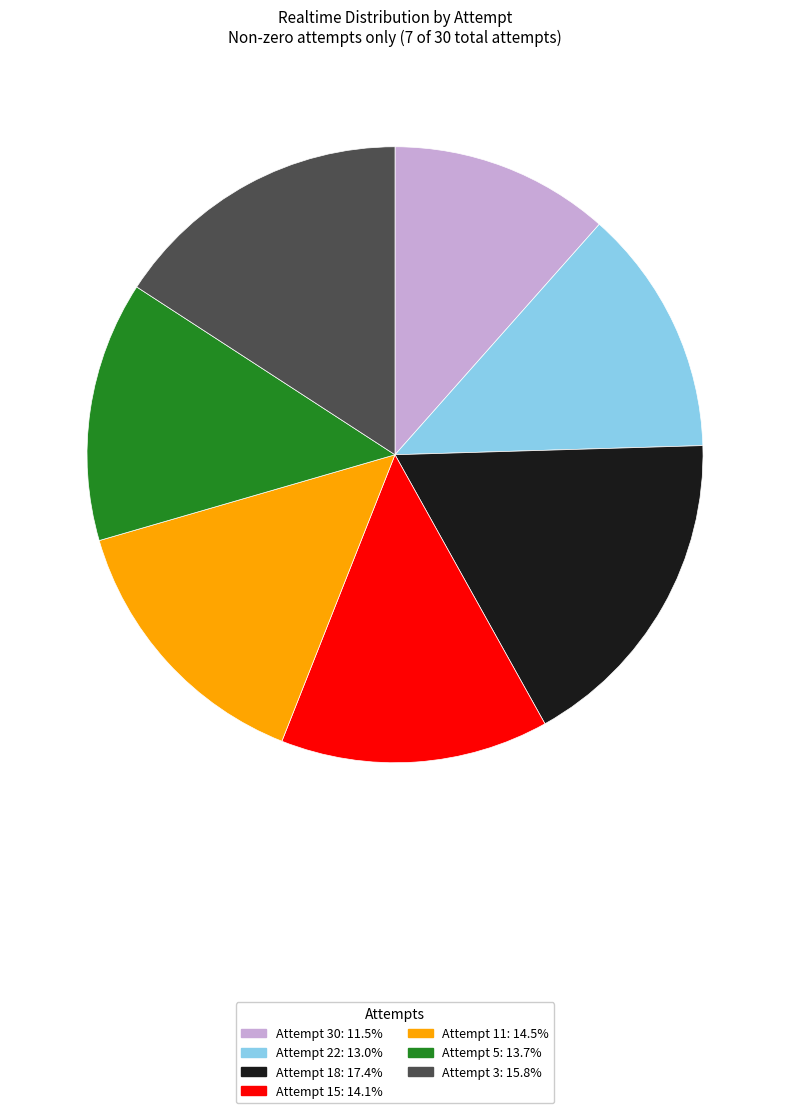

Count the number of slices in the pie.

7